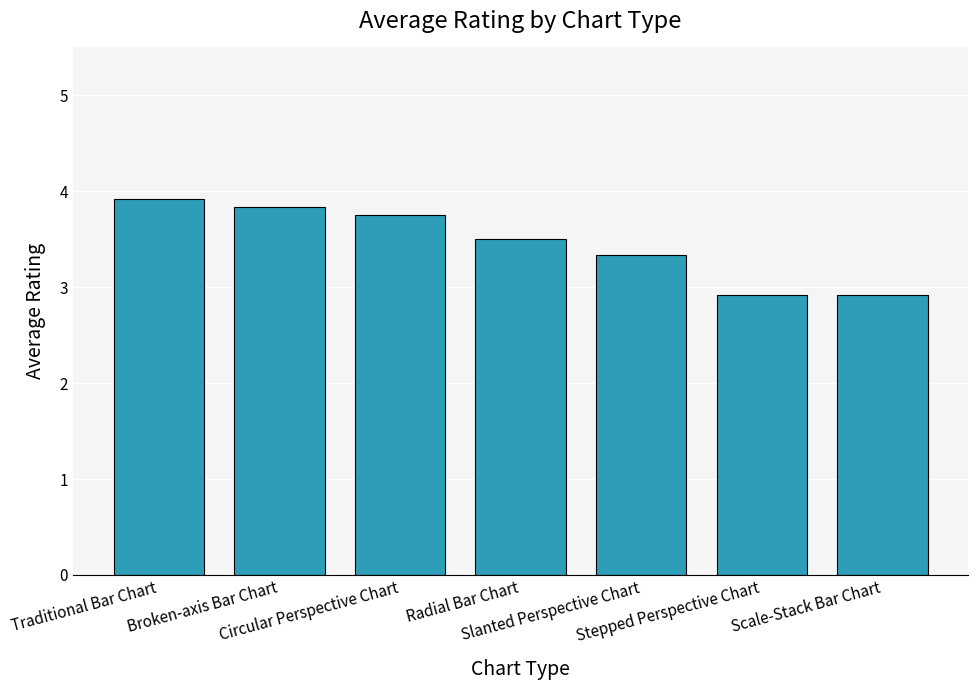

What is the average value?

3.5